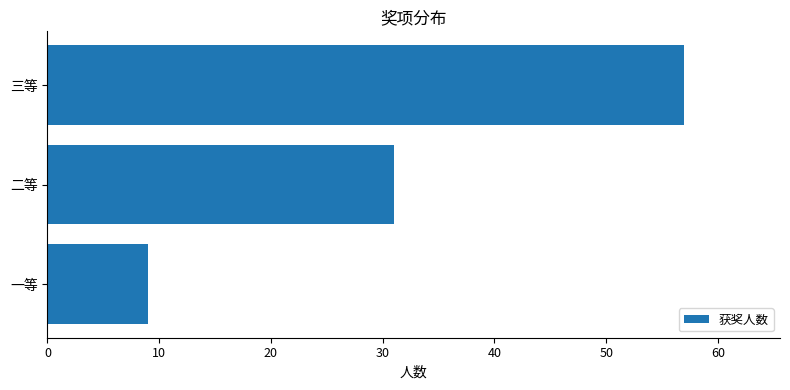

Reading bottom to top, what are all the values shown in this chart?

一等=9	二等=31	三等=57